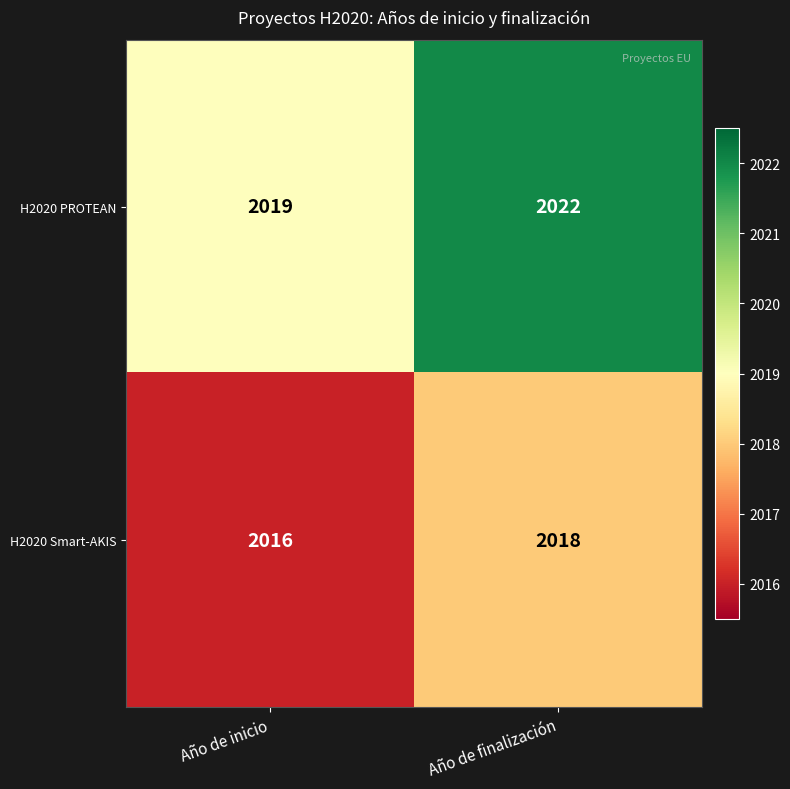

What is the smallest value displayed?

2016